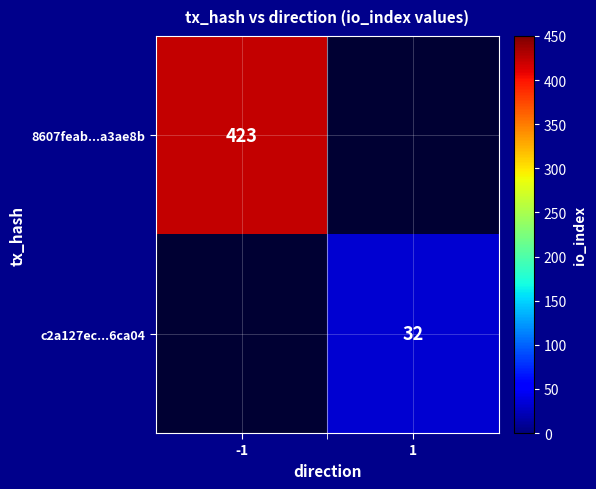

The value of c2a127ec...6ca04 at 1 is 32. True or false?

True